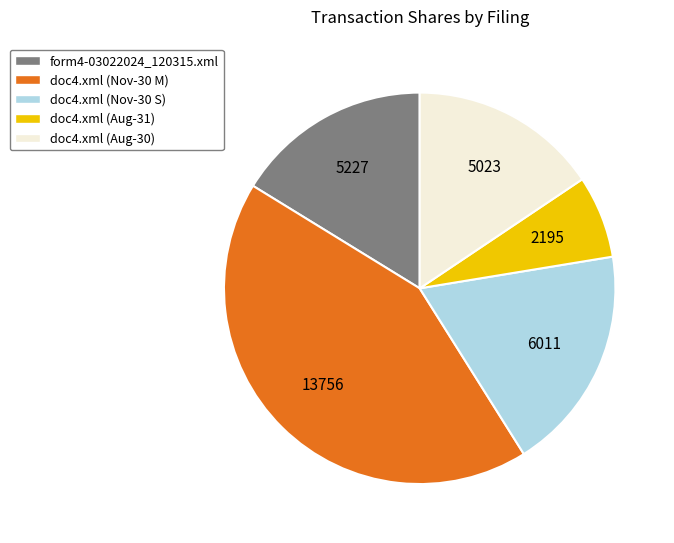

Is the sum of doc4.xml (Aug-30) and doc4.xml (Nov-30 M) greater than half?

Yes